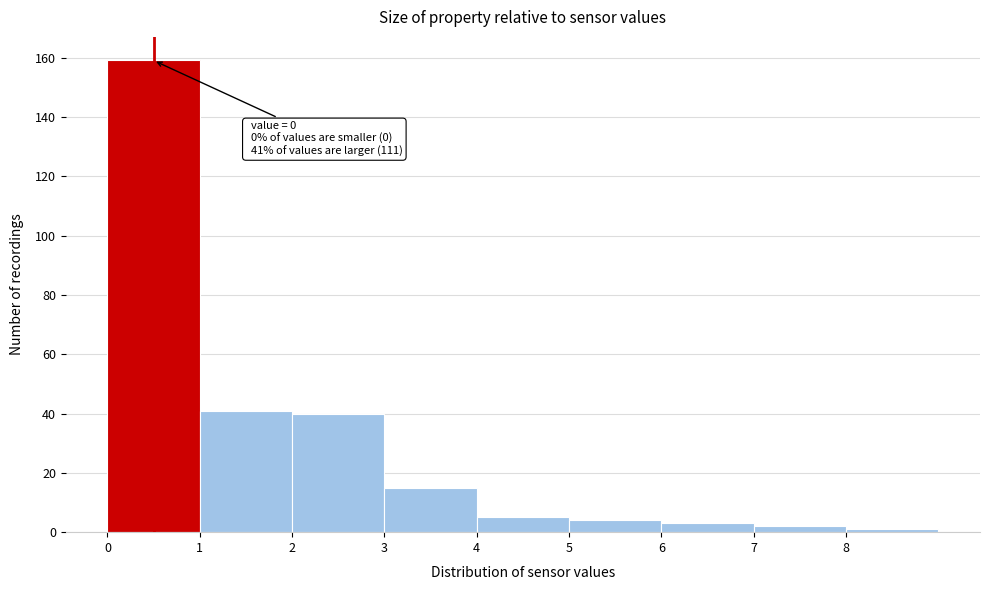

Over which range of the x-axis is the bar tallest?

0 to 1